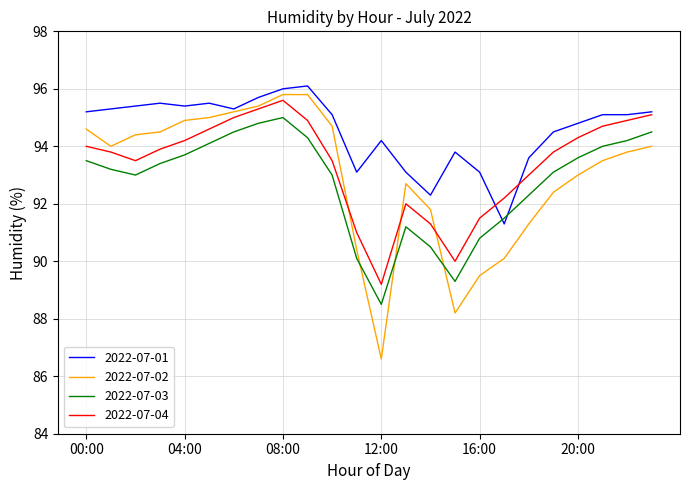

How many interior local peaks does the 2022-07-03 series have?

2